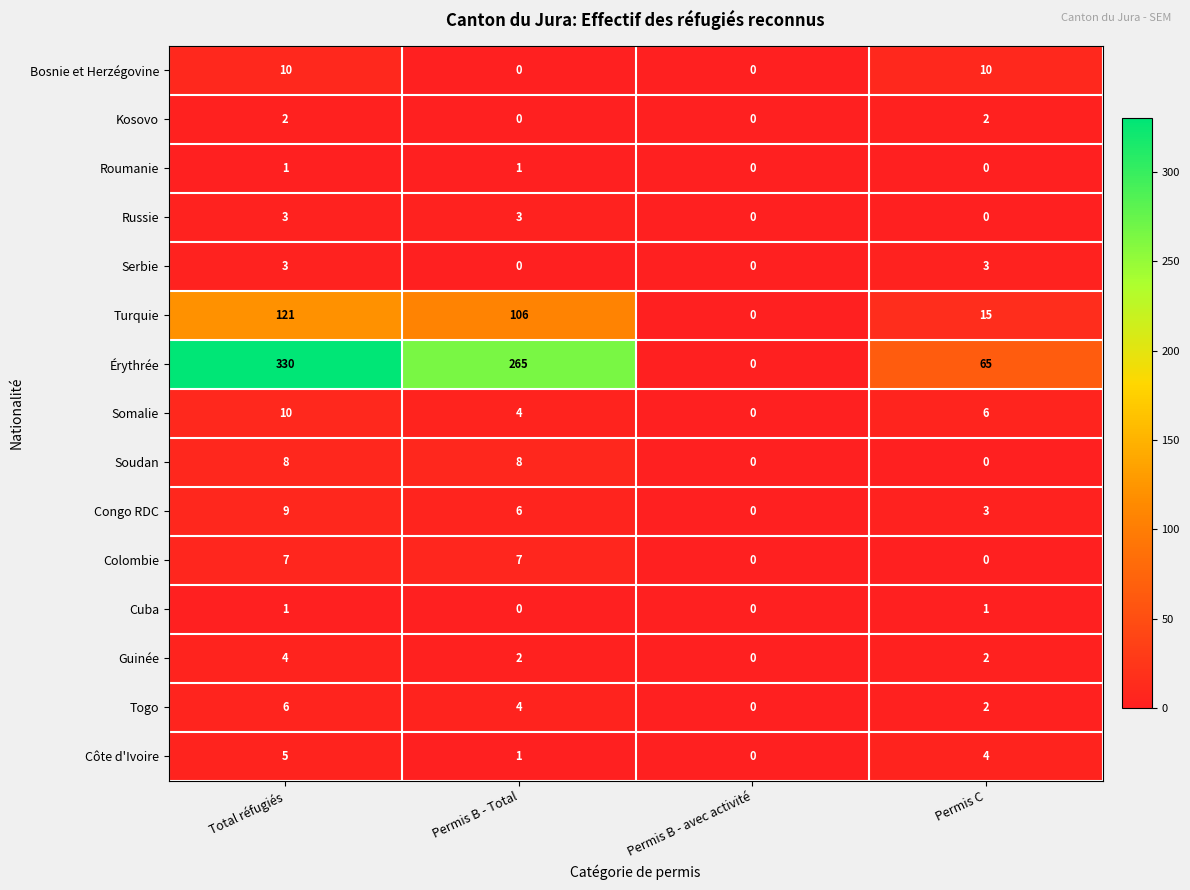

What is the sum of all Kosovo values?

4